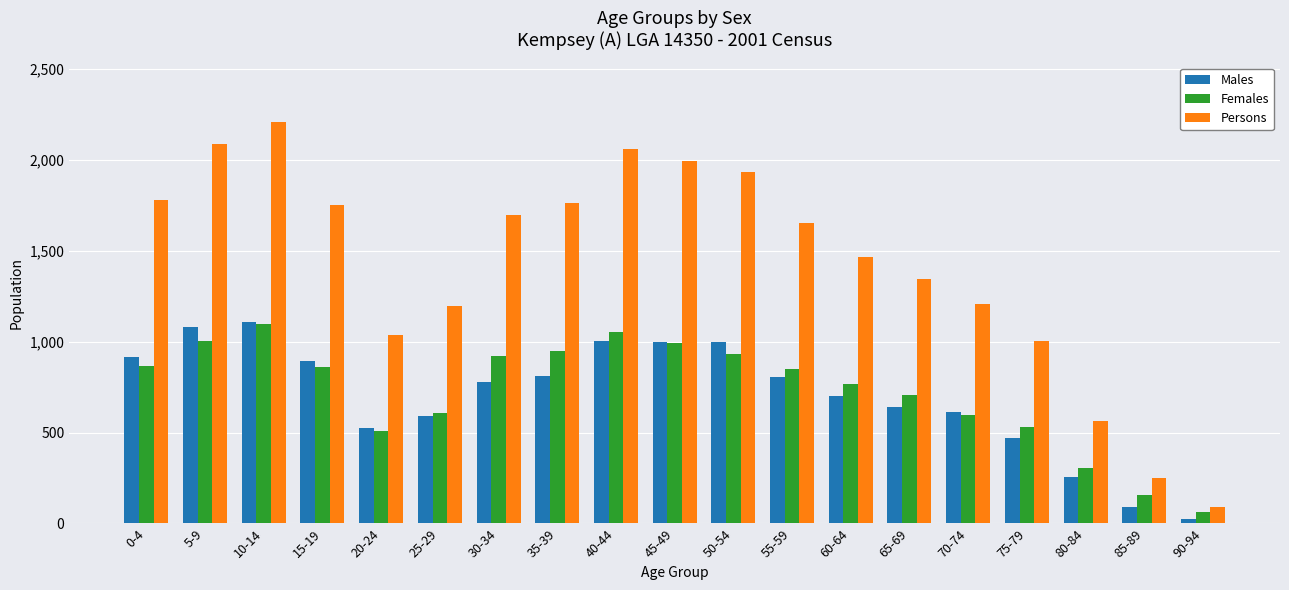

What is the spread (max minus min) of values at 60-64?

766